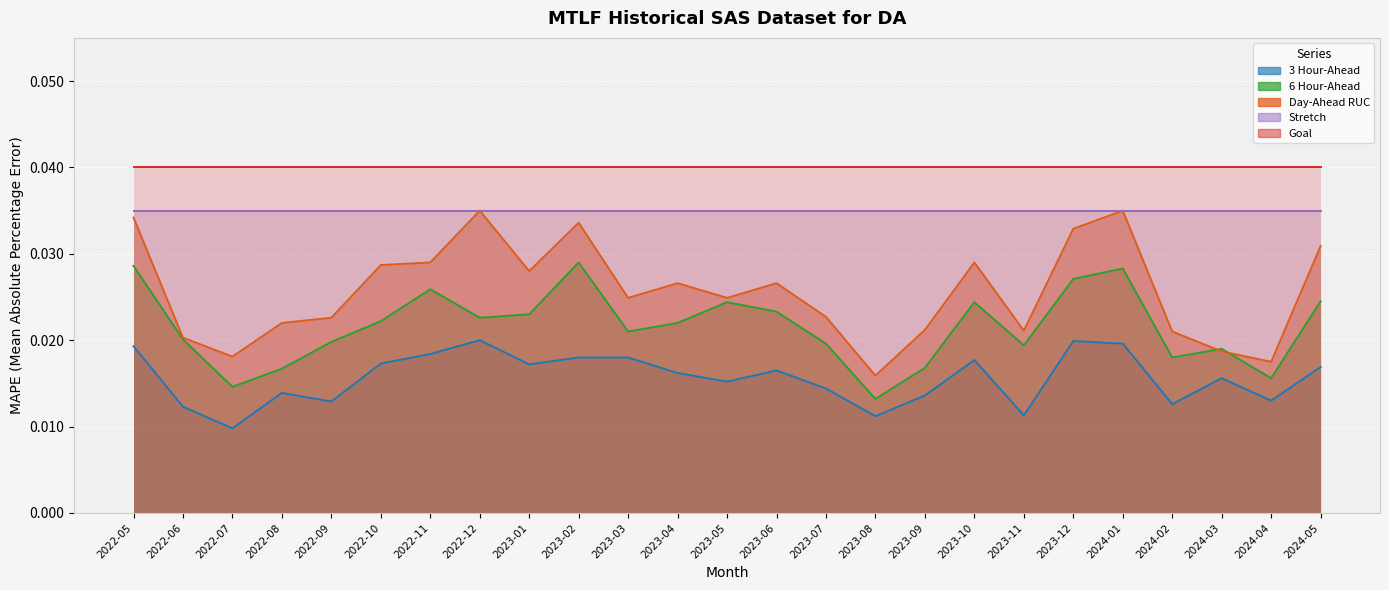

Reading left to right, list all the values displayed in this chart.

Day-Ahead RUC: 2022-05=0.0	2022-06=0.0	2022-07=0.0	2022-08=0.0	2022-09=0.0	2022-10=0.0	2022-11=0.0	2022-12=0.0	2023-01=0.0	2023-02=0.0	2023-03=0.0	2023-04=0.0	2023-05=0.0	2023-06=0.0	2023-07=0.0	2023-08=0.0	2023-09=0.0	2023-10=0.0	2023-11=0.0	2023-12=0.0	2024-01=0.0	2024-02=0.0	2024-03=0.0	2024-04=0.0	2024-05=0.0
6 Hour-Ahead: 2022-05=0.0	2022-06=0.0	2022-07=0.0	2022-08=0.0	2022-09=0.0	2022-10=0.0	2022-11=0.0	2022-12=0.0	2023-01=0.0	2023-02=0.0	2023-03=0.0	2023-04=0.0	2023-05=0.0	2023-06=0.0	2023-07=0.0	2023-08=0.0	2023-09=0.0	2023-10=0.0	2023-11=0.0	2023-12=0.0	2024-01=0.0	2024-02=0.0	2024-03=0.0	2024-04=0.0	2024-05=0.0
3 Hour-Ahead: 2022-05=0.0	2022-06=0.0	2022-07=0.0	2022-08=0.0	2022-09=0.0	2022-10=0.0	2022-11=0.0	2022-12=0.0	2023-01=0.0	2023-02=0.0	2023-03=0.0	2023-04=0.0	2023-05=0.0	2023-06=0.0	2023-07=0.0	2023-08=0.0	2023-09=0.0	2023-10=0.0	2023-11=0.0	2023-12=0.0	2024-01=0.0	2024-02=0.0	2024-03=0.0	2024-04=0.0	2024-05=0.0